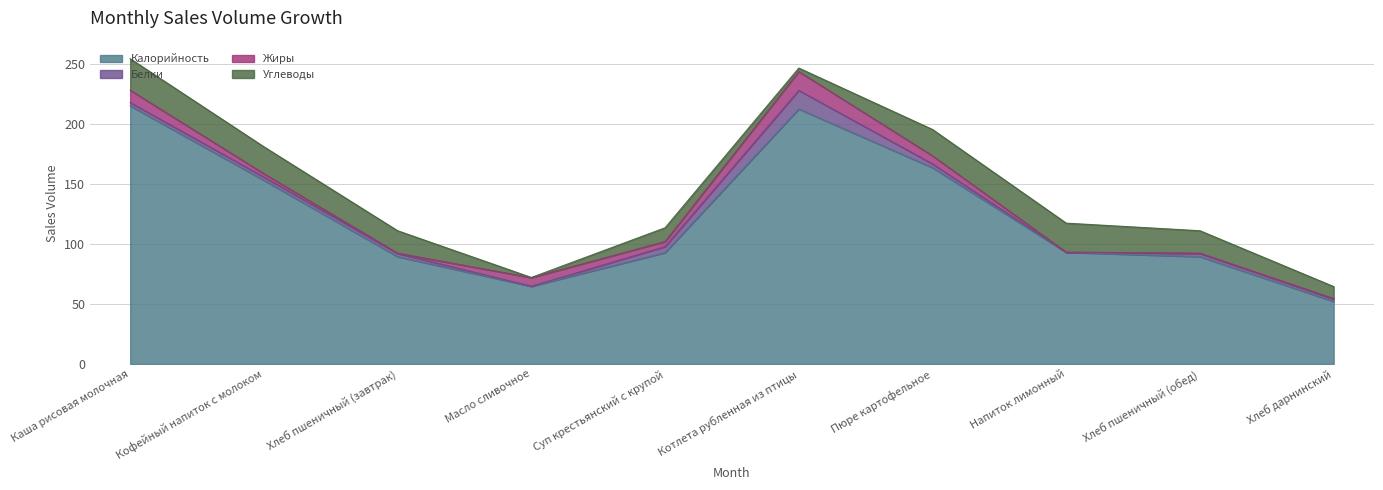

True or false: Белки has more than 2 interior local peaks.

False